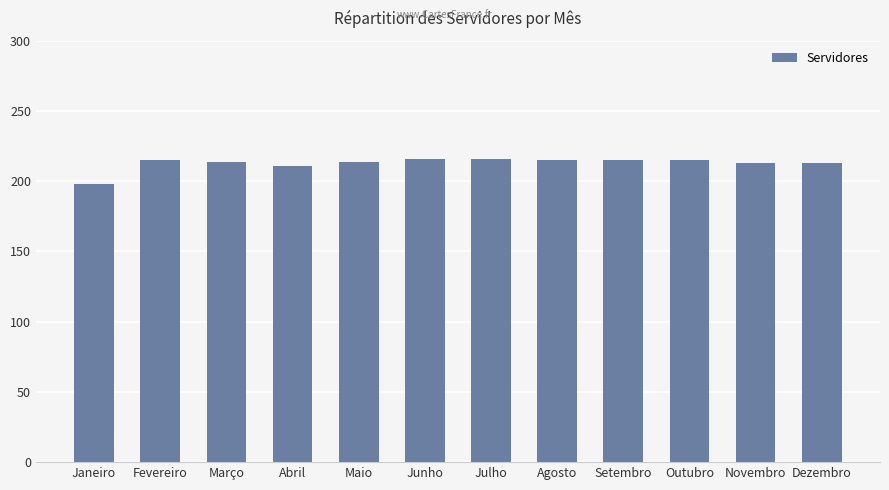

What position from the left is Julho?

7